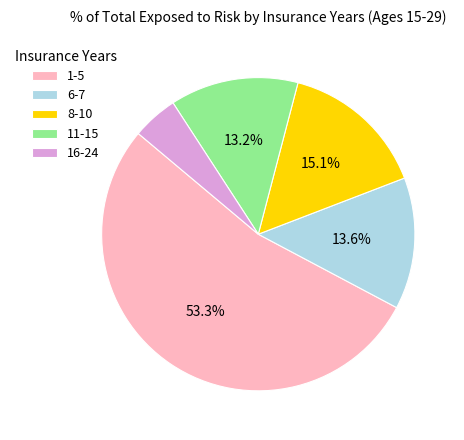

What is the majority slice?

1-5